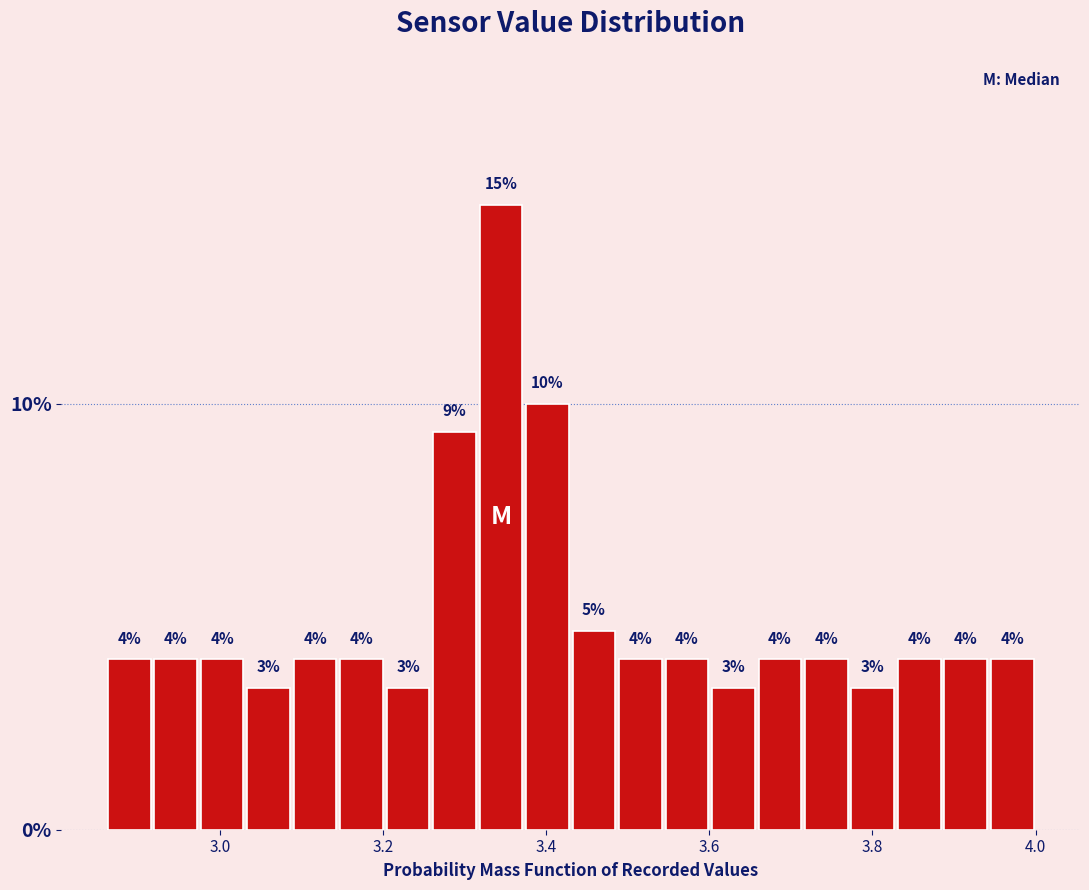

Around what value on the x-axis is the tallest bar? Give the approximate position of its centre, as read against the axis.

3.34